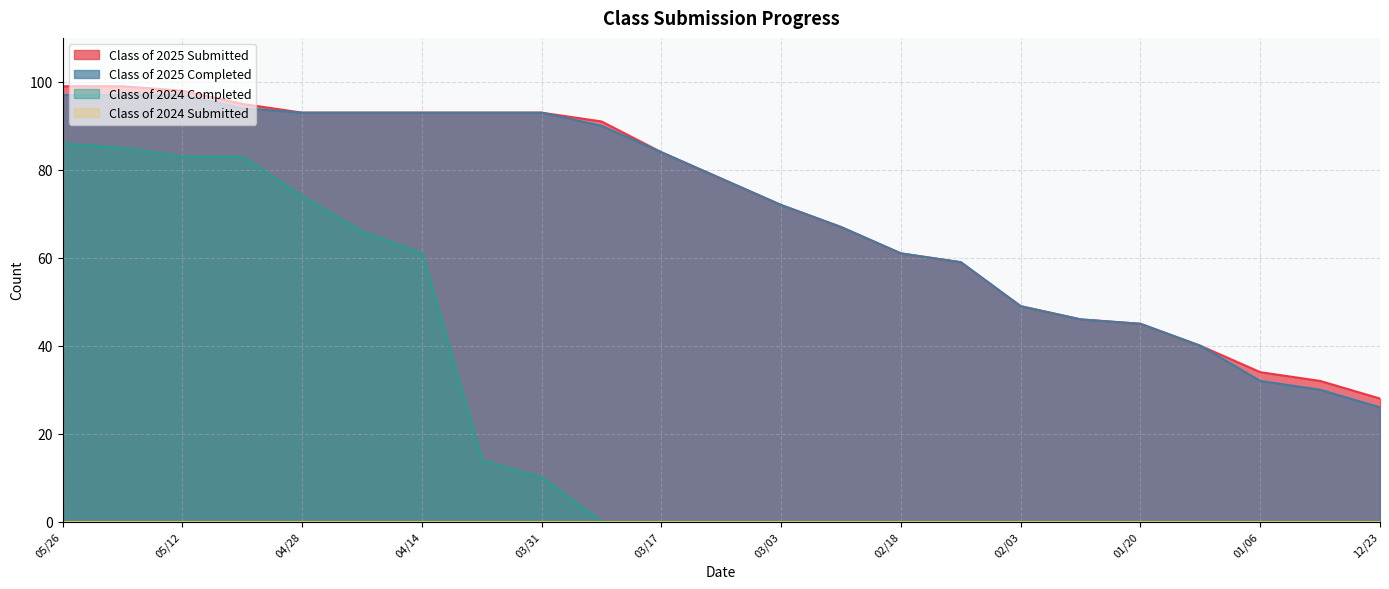

Is the value of Class of 2025 Completed at 03/17 greater than the value of Class of 2025 Submitted at 01/06?

Yes